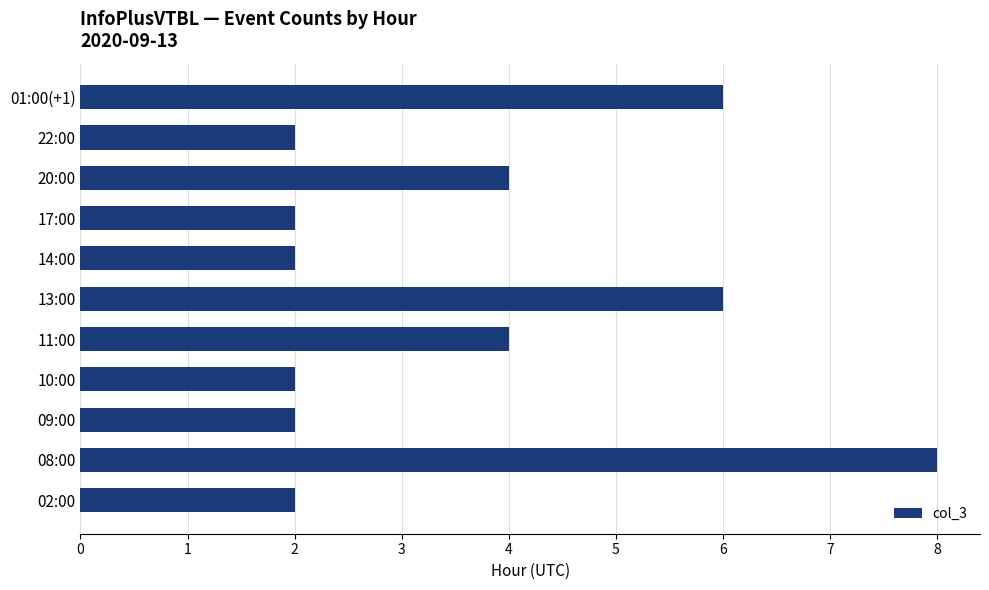

What is the difference between the second highest and minimum values?

4